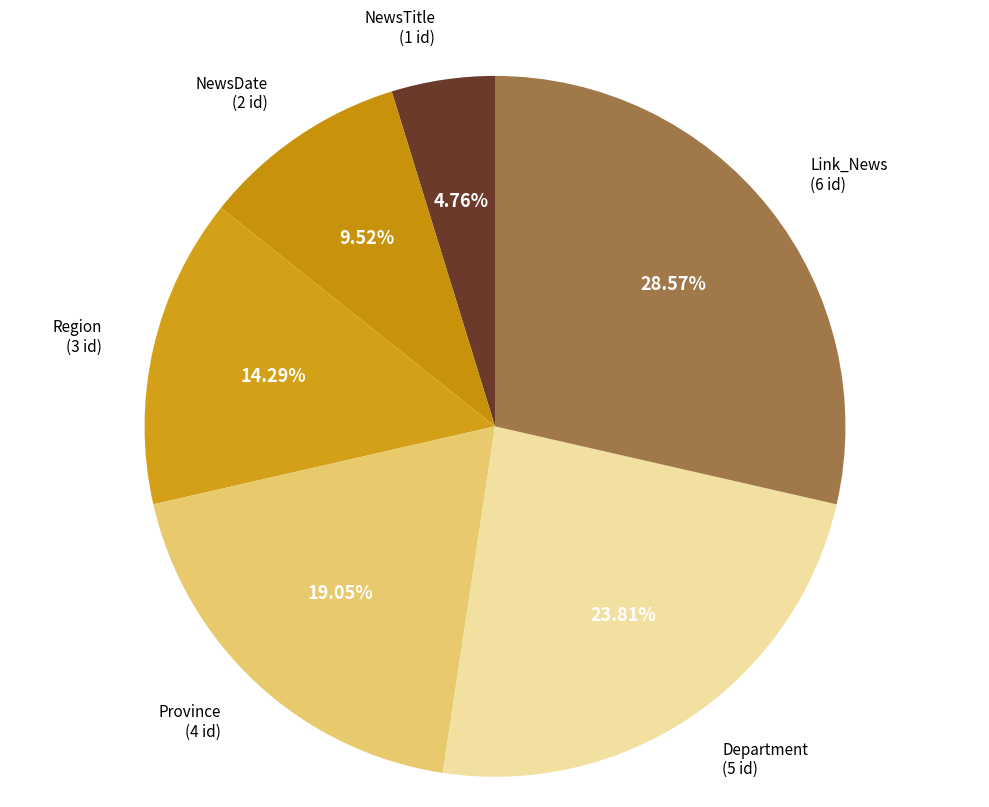

What percentage is the Department slice, to the nearest percent?

24%